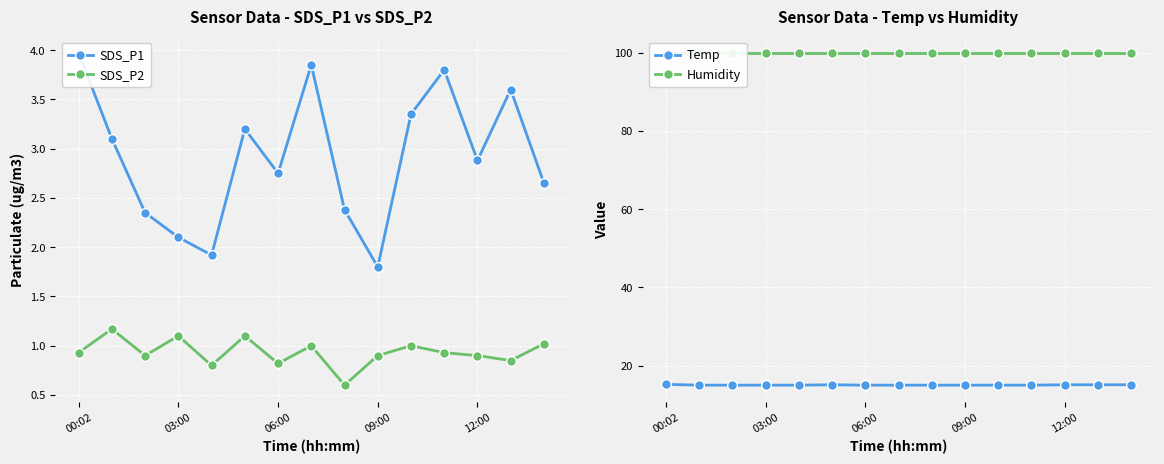

At which category is the sum across all series the highest?

00:02